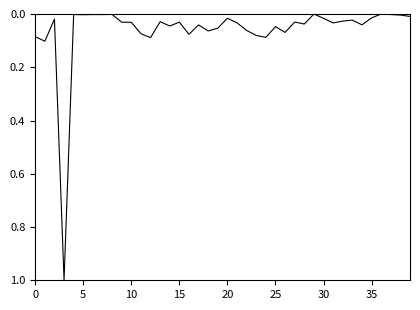

What is the difference between the maximum and minimum values?

1.0